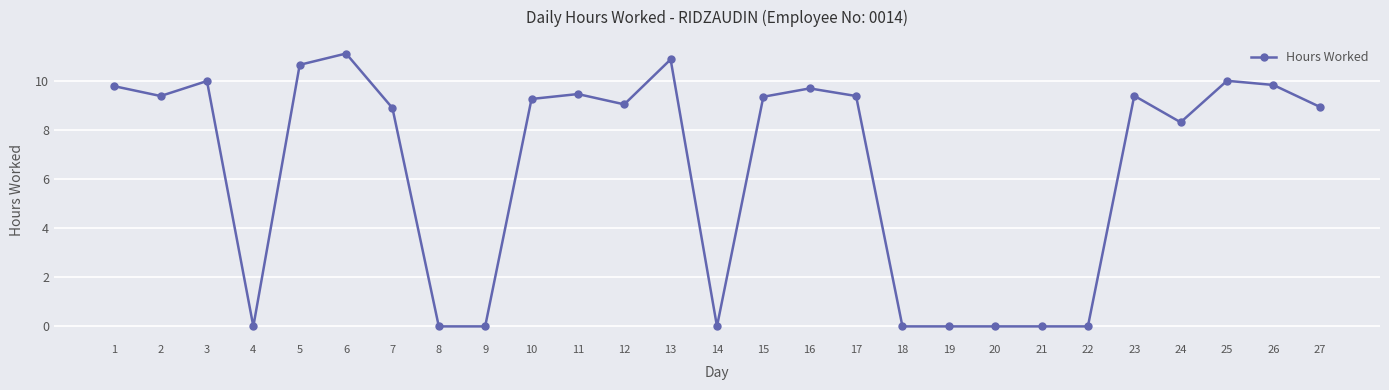

The value at 24 is 8.3. True or false?

True